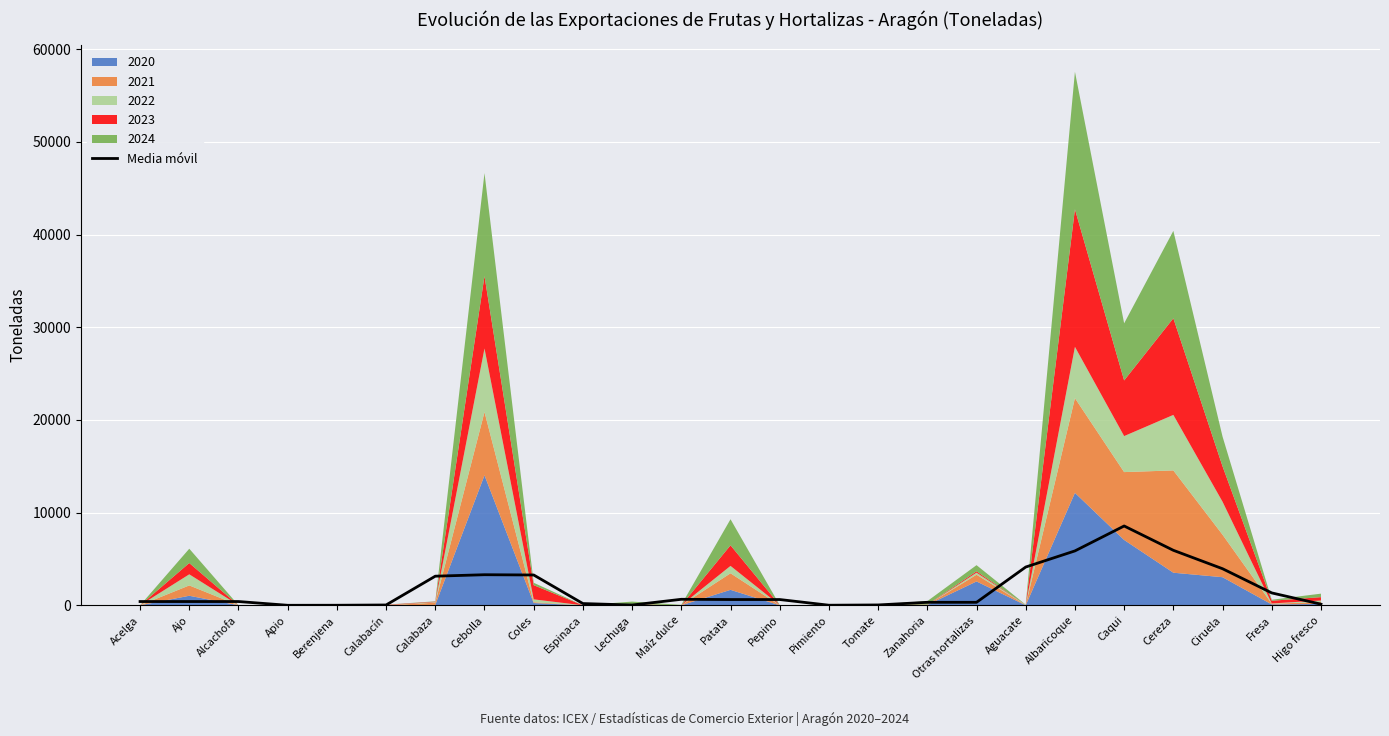

The chart shows a value of 16.7 at Pimiento. True or false?

False